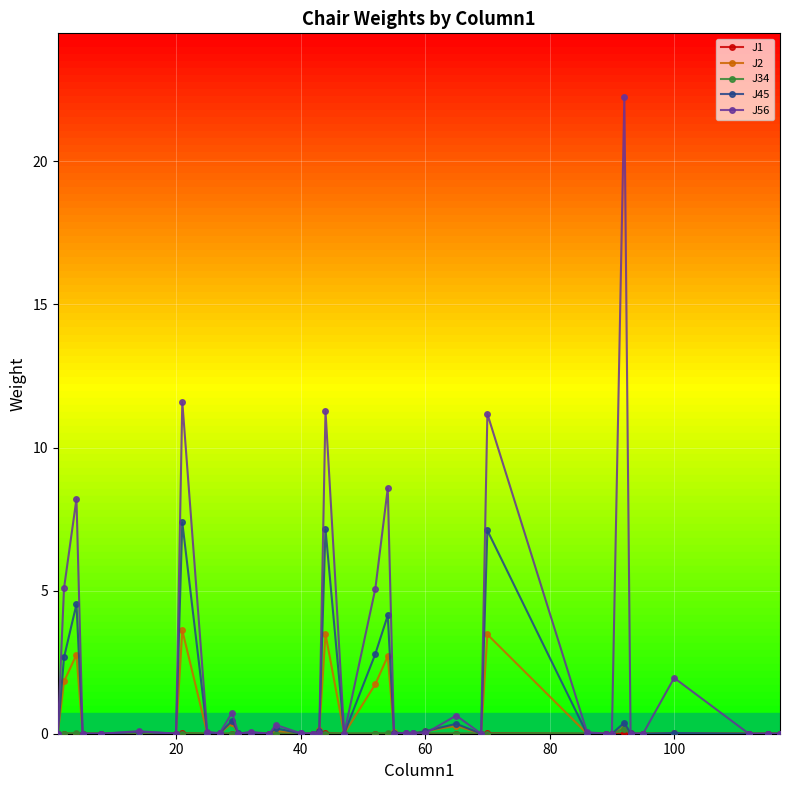

Which series has the largest total across all categories?

J56